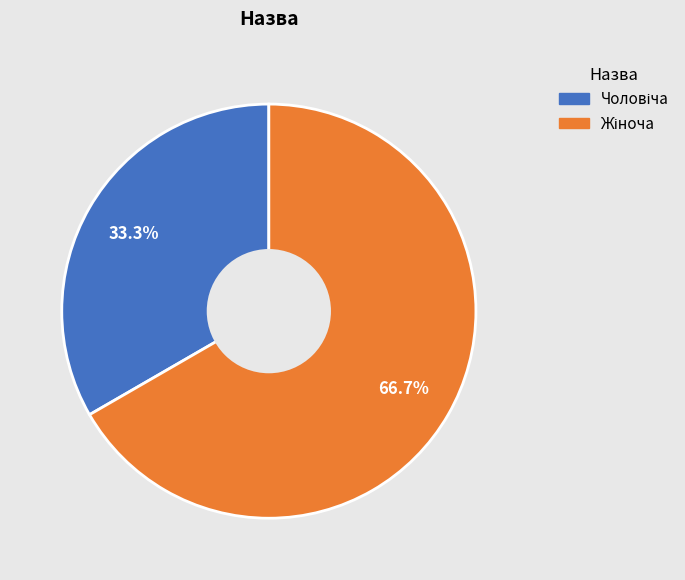

Count the number of slices in the pie.

2